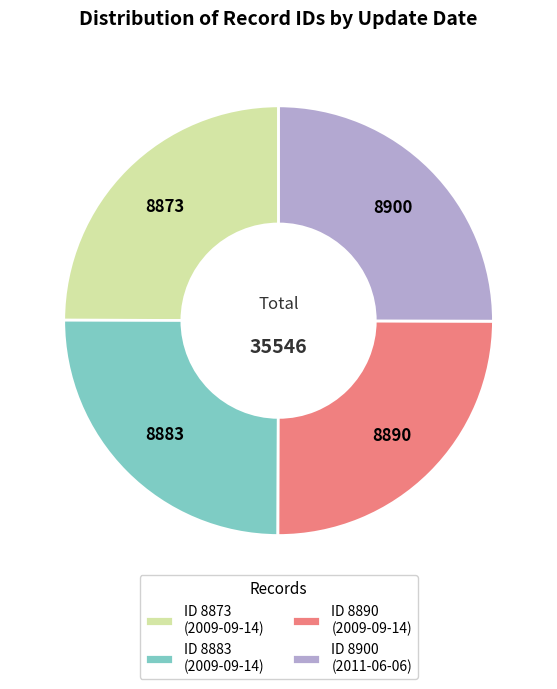

What is the ratio of the value at ID 8890 (2009-09-14) to the value at ID 8873 (2009-09-14)?

1.0